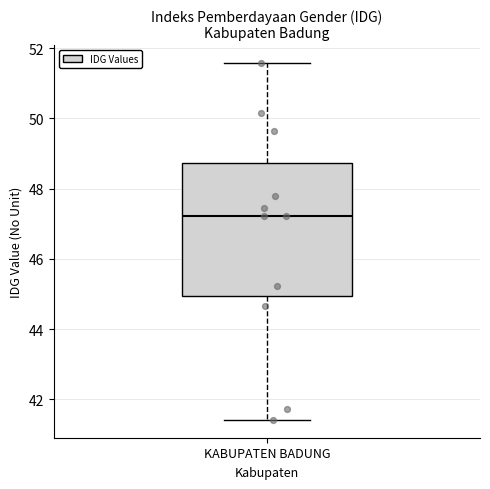

Where is the lower edge of the box for KABUPATEN BADUNG on the y-axis? The values are not printed on the chart, so give them approximately, as read against the axis.

45.0